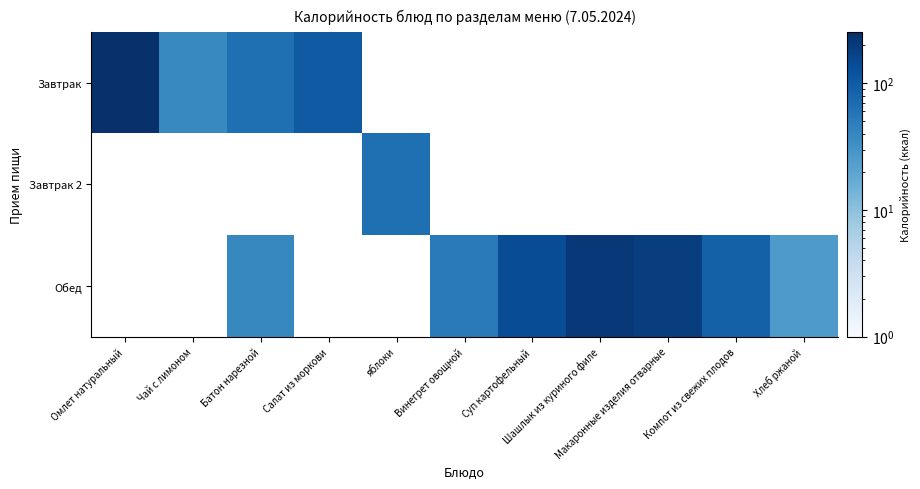

Rank the series by their maximum value, from highest to lowest.

Завтрак, Обед, Завтрак 2